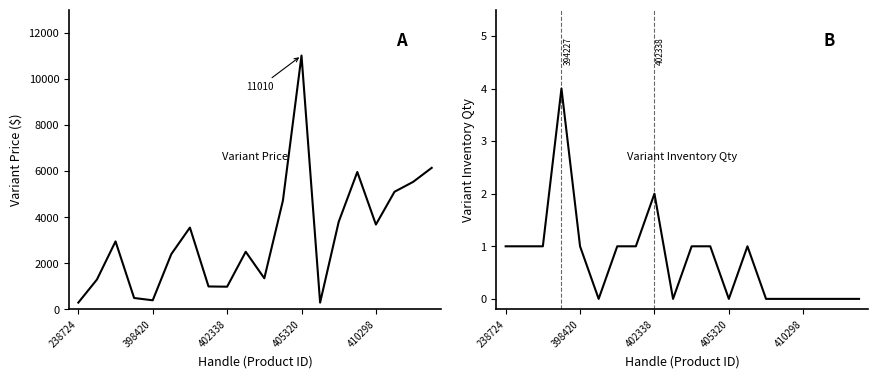

How many lines are shown in the chart?

2